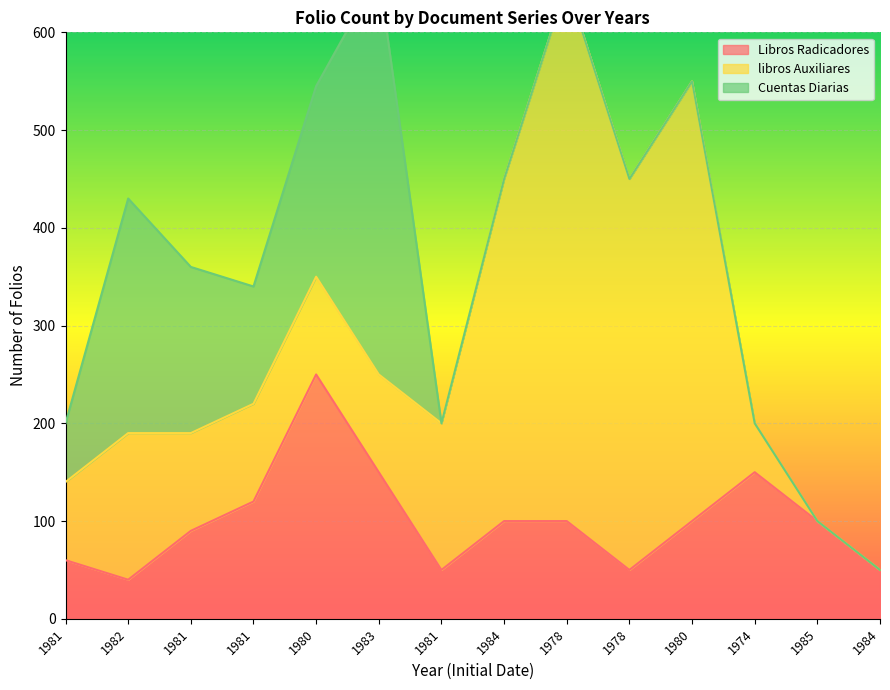

Reading left to right, what are all the values shown in this chart?

Libros Radicadores: 60	40	90	120	250	150	50	100	100	50	100	150	100	50
libros Auxiliares: 80	150	100	100	100	100	150	350	550	400	450	50	0	0
Cuentas Diarias: 60	240	170	120	195	410	0	0	0	0	0	0	0	0